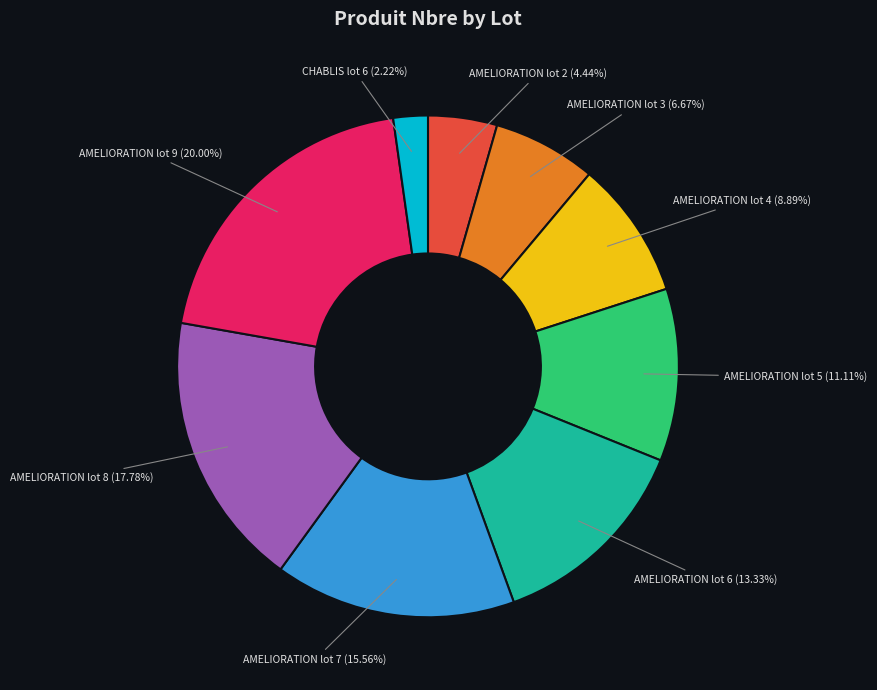

Does AMELIORATION lot 2 represent more than half of the total?

No